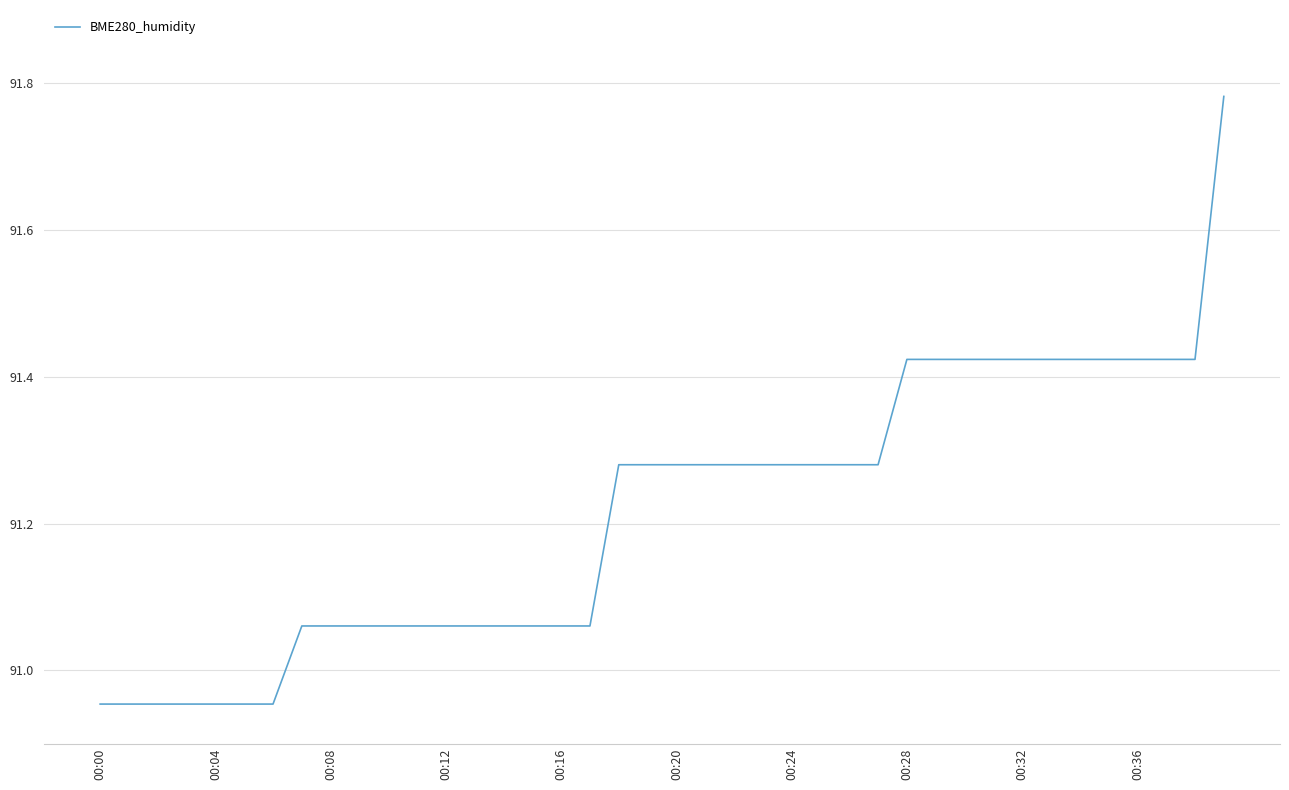

What is the difference between the maximum and minimum values?

0.8